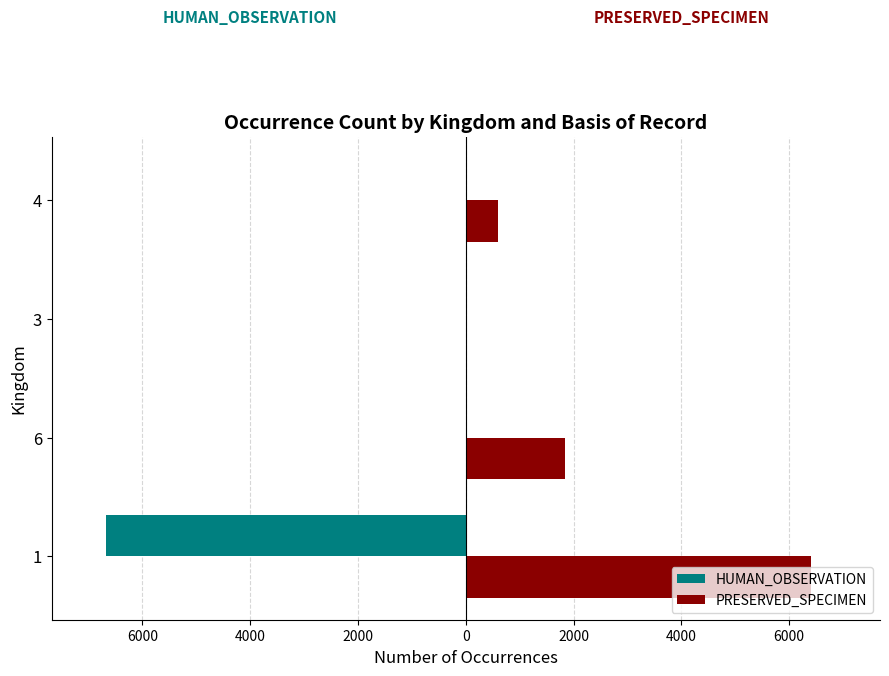

How many negative values does the HUMAN_OBSERVATION series have?

2